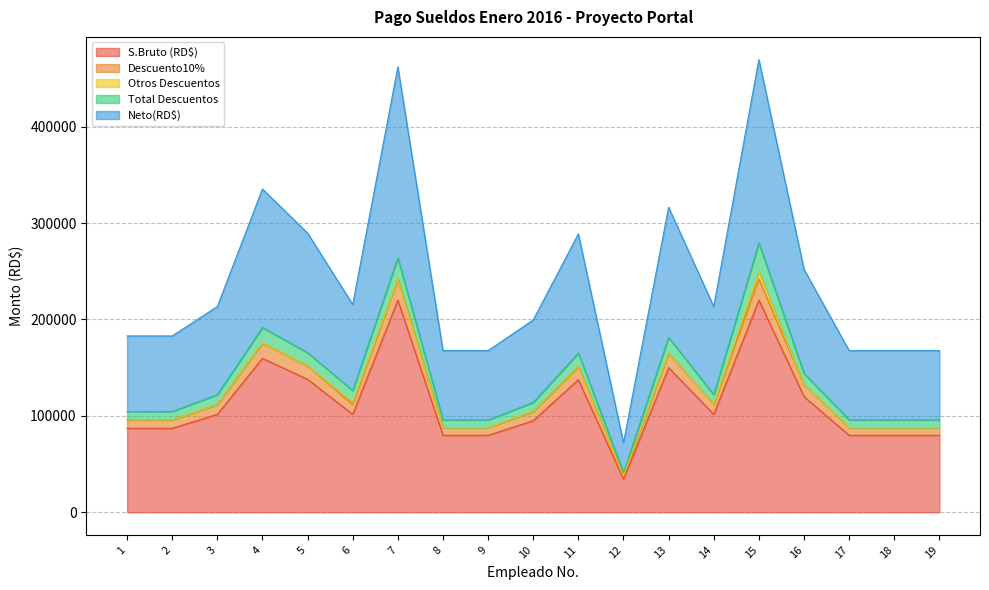

What is the minimum value for S.Bruto (RD$)?

34280.0